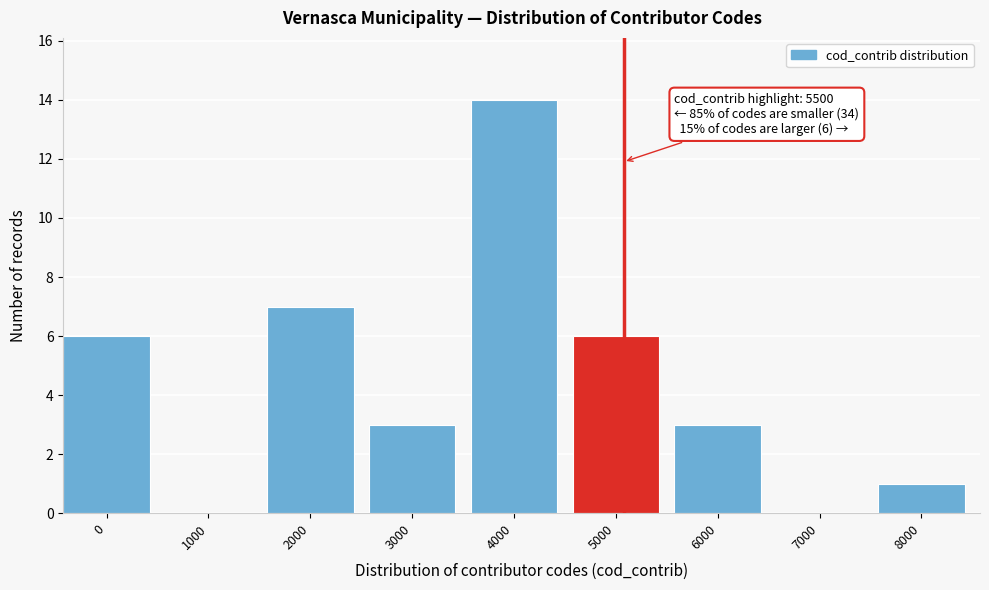

Reading right to left, list all the values displayed in this chart.

8000=1	7000=0	6000=3	5000=6	4000=14	3000=3	2000=7	1000=0	0=6